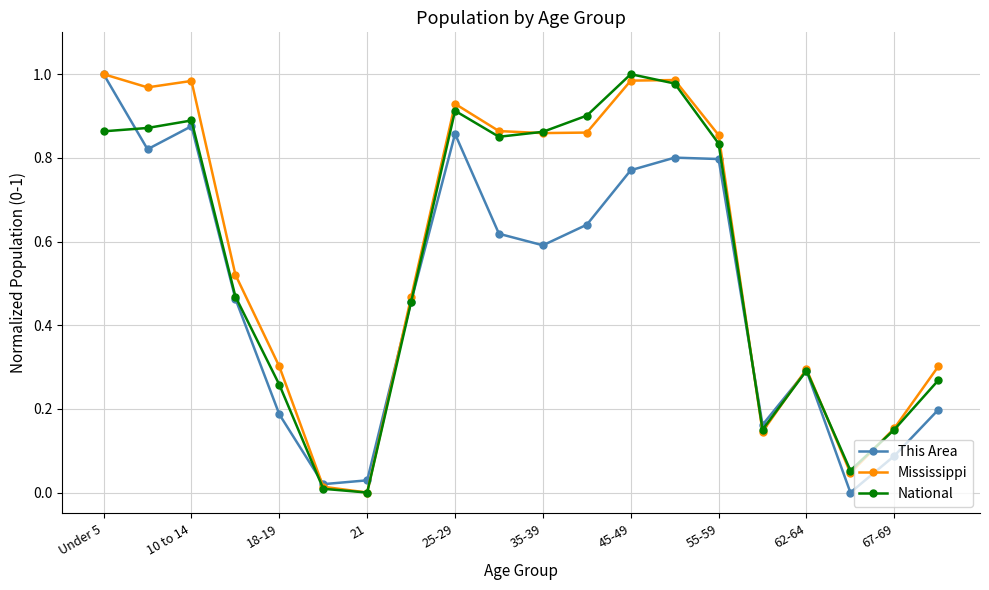

True or false: Mississippi has more than 1 interior local peaks.

True